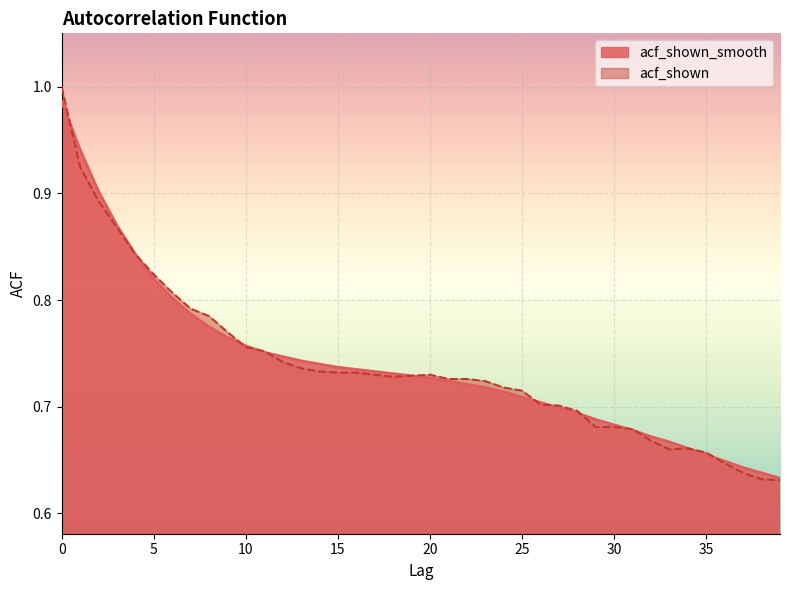

What is the approximate value of acf_shown_smooth at 2?

0.9